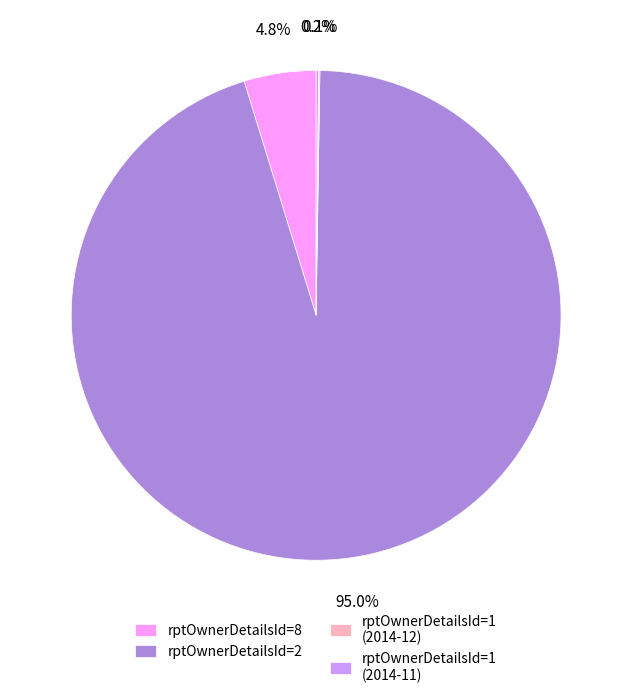

What is the largest slice in the pie chart?

rptOwnerDetailsId=2